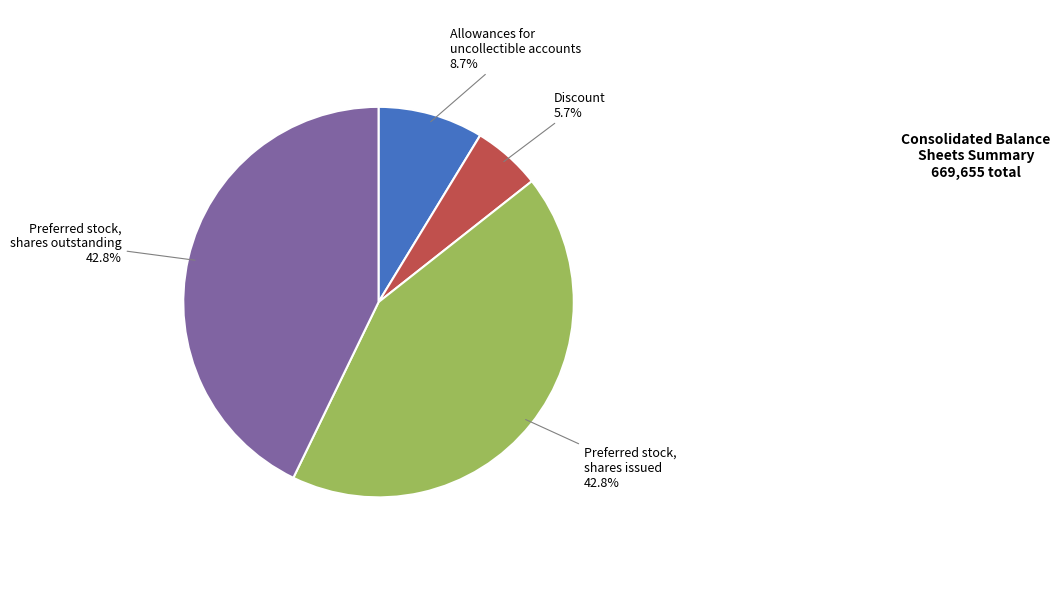

To the nearest percent, what is the difference between the largest and smallest slice percentages?

37%